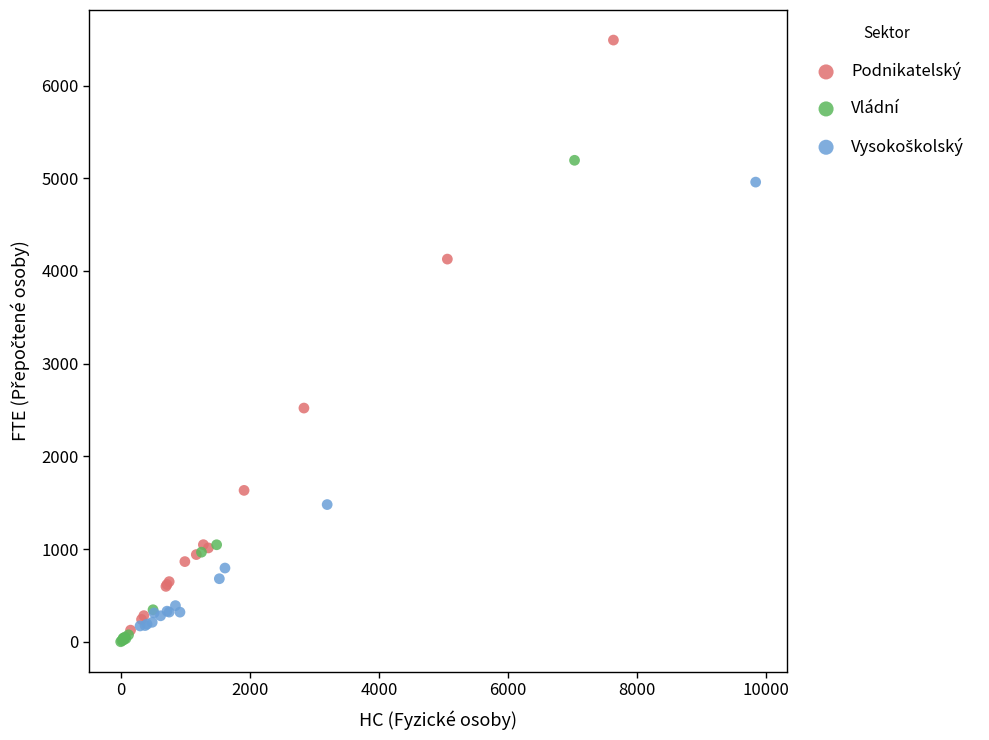

Which series has the widest spread of Y values?

Podnikatelský